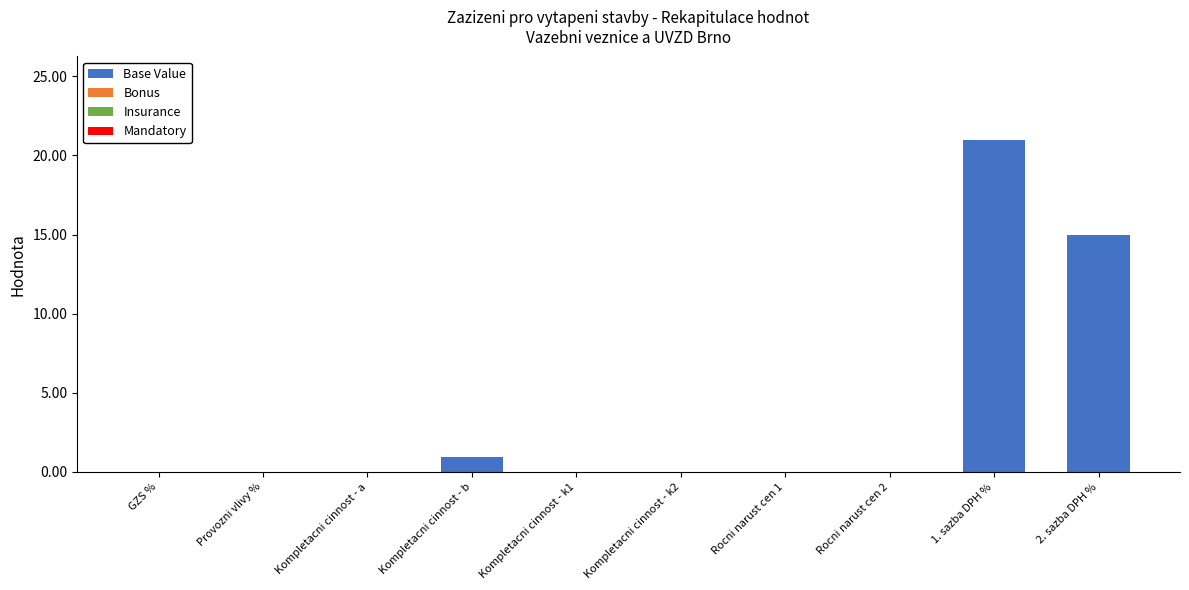

Between 2. sazba DPH % and 1. sazba DPH %, which is larger?

1. sazba DPH %